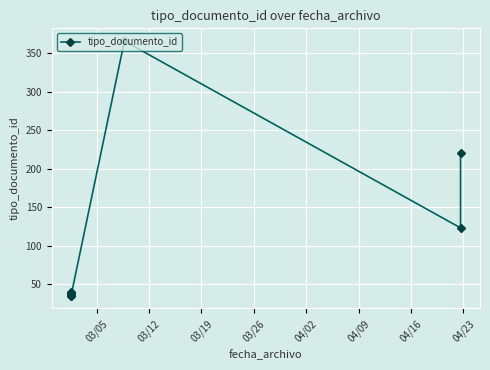

Is it true that the value at 03/05 is 35?

True